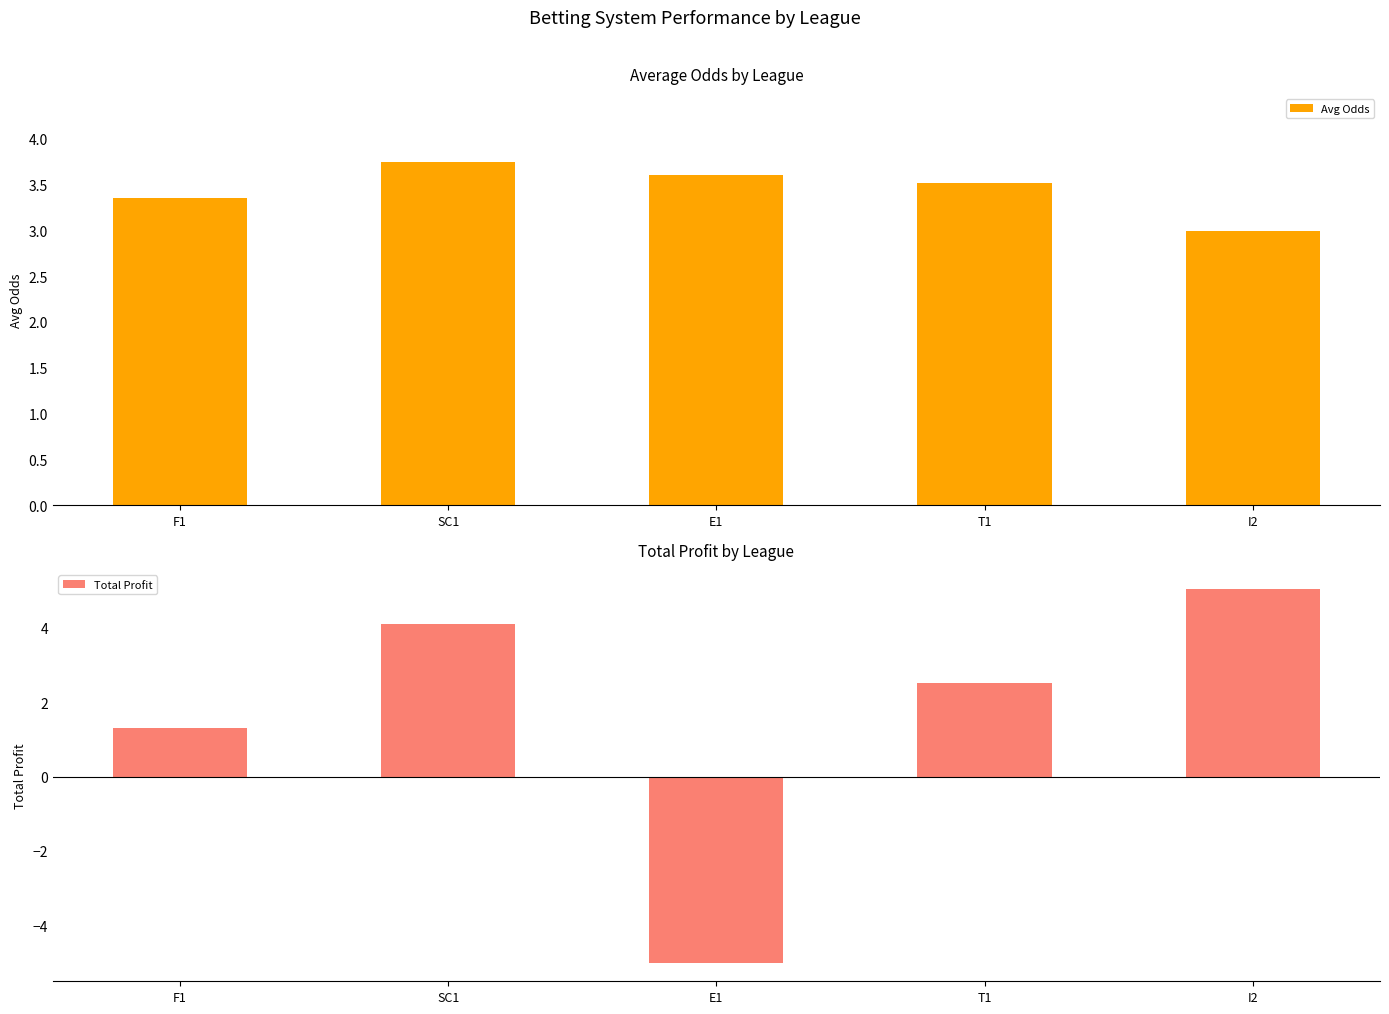

Which series changed the most between F1 and I2?

Total Profit